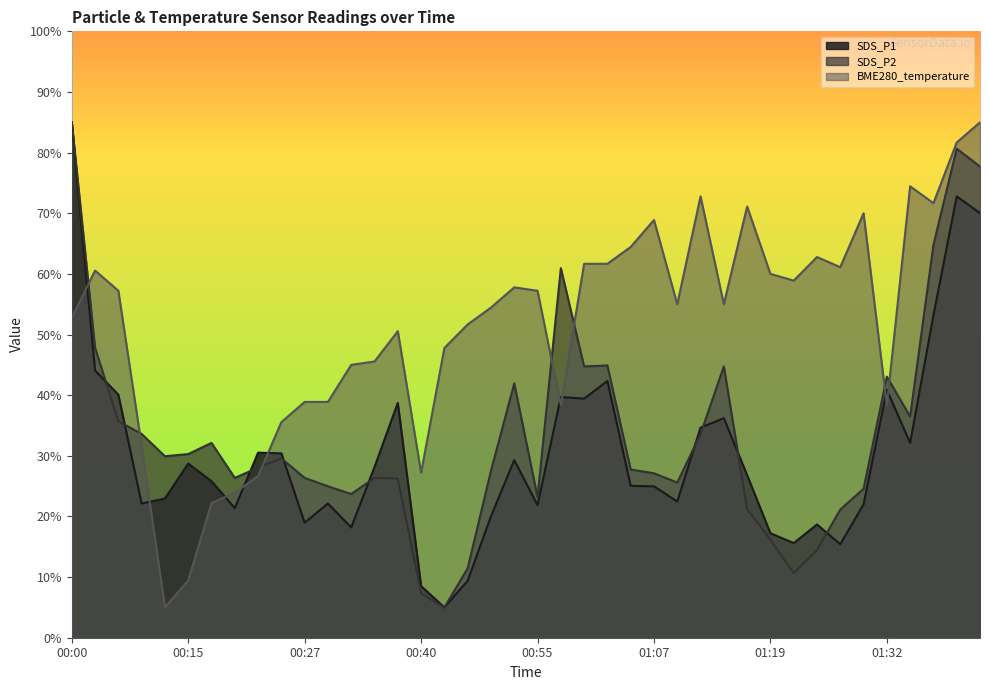

The value of SDS_P1 at 01:41 is 110.3. True or false?

False